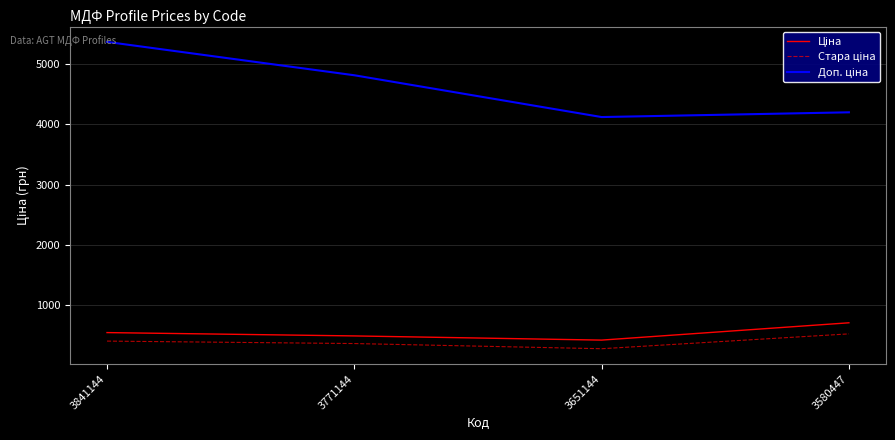

How many distinct data groups are displayed?

3